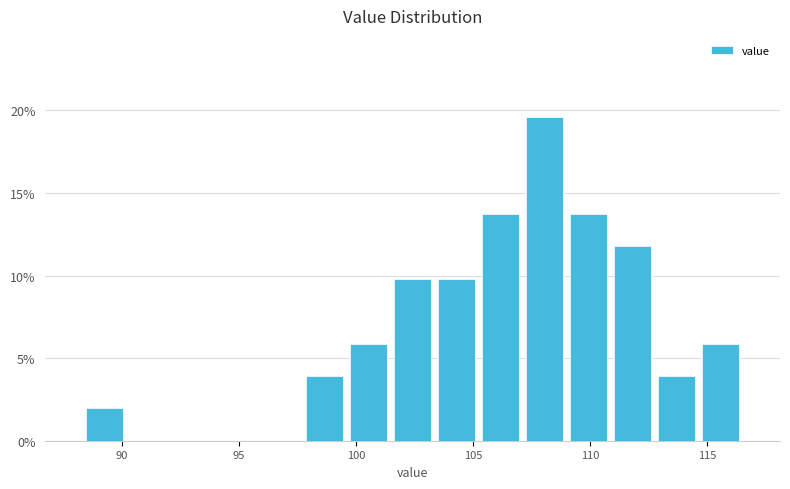

Read against the x-axis, roughly where is the centre of the tallest bar?

108.0